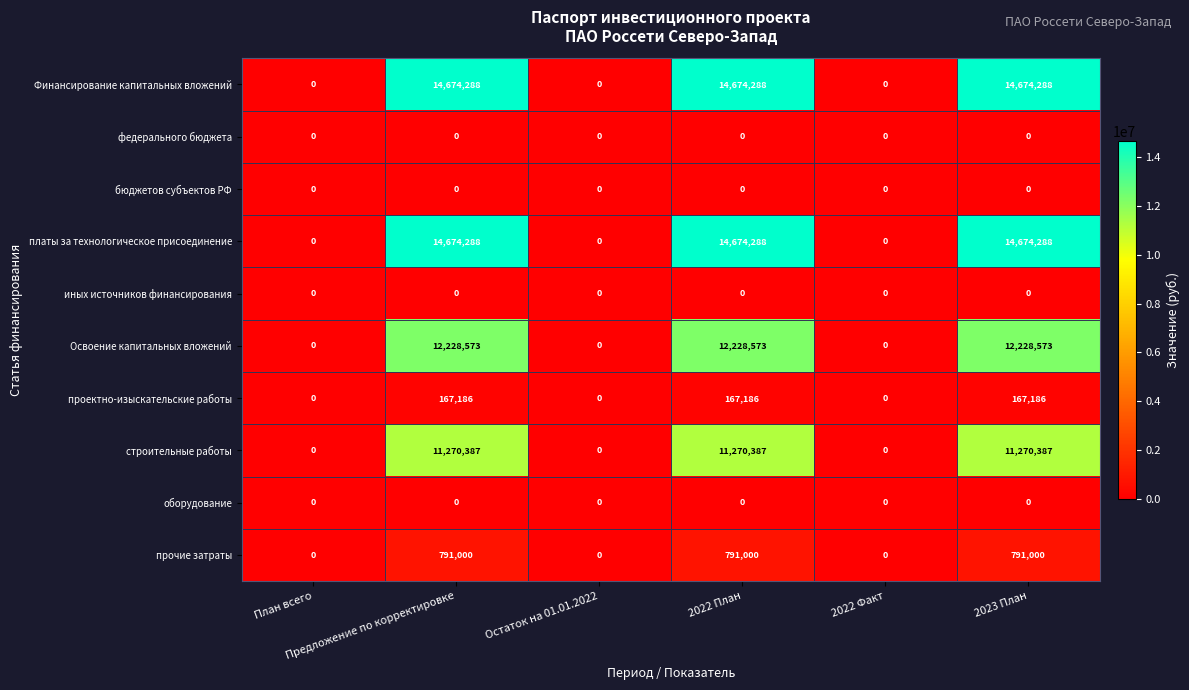

How many series are shown in this chart?

10